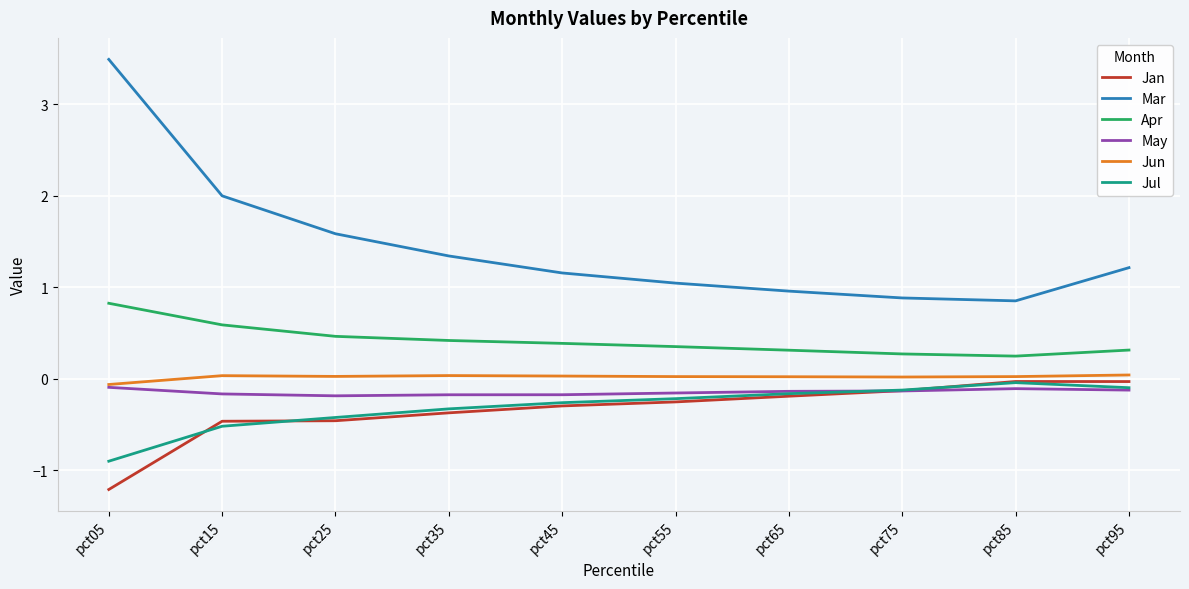

What is the spread (max minus min) of values at pct15?

2.5